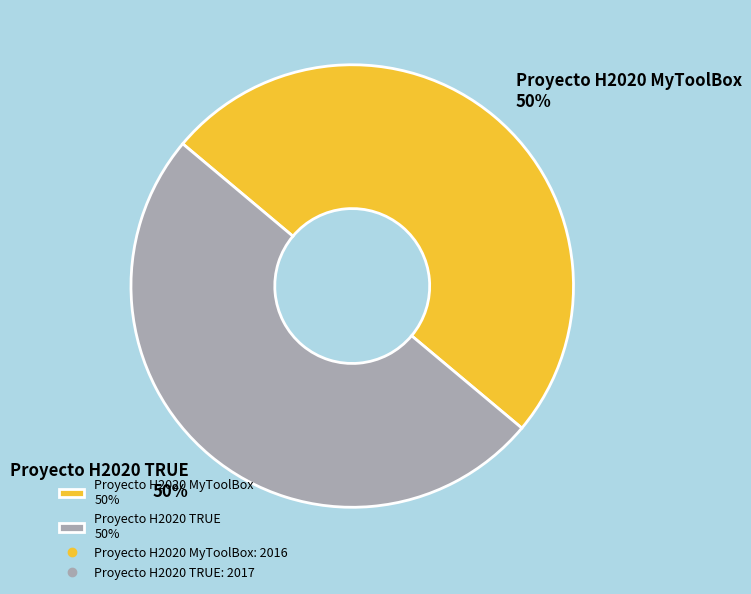

What percentage is the Proyecto H2020 TRUE 50% slice, to the nearest percent?

50%